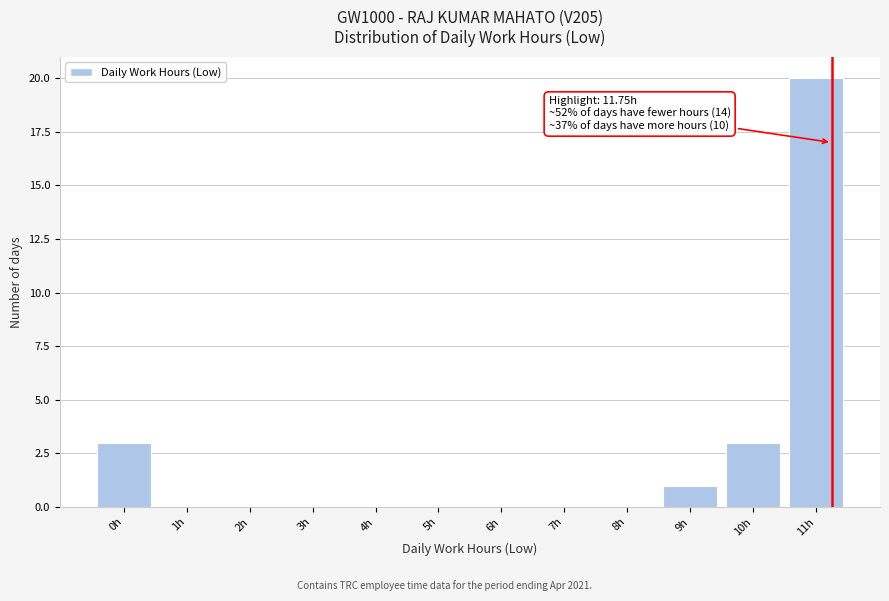

Reading left to right, transcribe all the data shown in this chart.

0h=3	1h=0	2h=0	3h=0	4h=0	5h=0	6h=0	7h=0	8h=0	9h=1	10h=3	11h=20